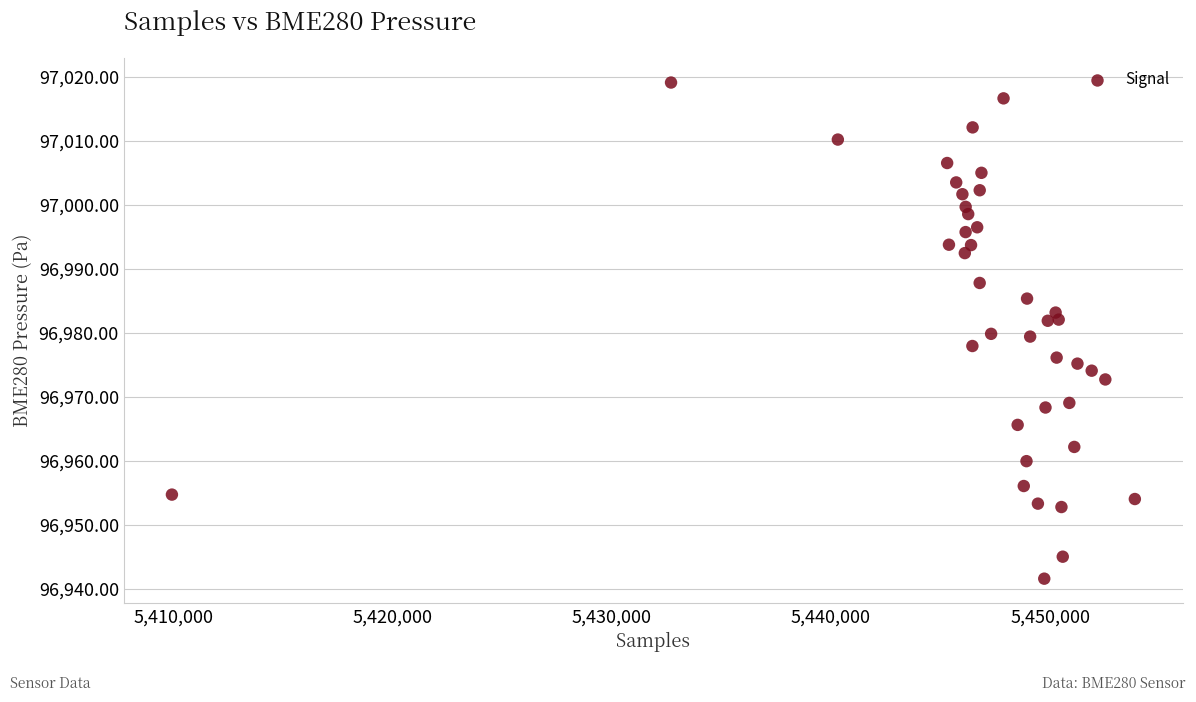

What is the range of Y values (max minus min)?

77.4